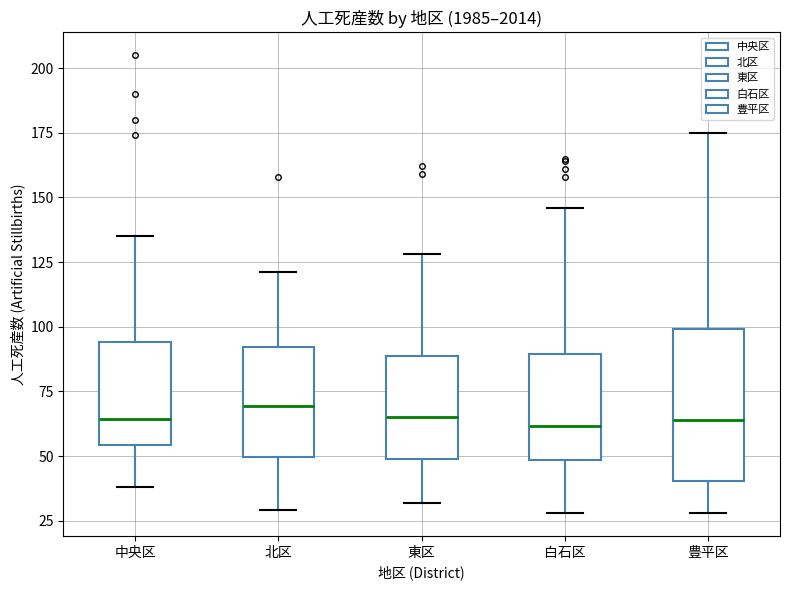

Reading left to right, transcribe this box plot: for each box, give where its median line is, the range the box spans, and where its two whiskers end, as read against the y-axis. The values are not printed on the chart, so give them approximately, as read against the axis.

中央区: median 65, box 55 to 95, whiskers 40 to 135
北区: median 70, box 50 to 90, whiskers 30 to 120
東区: median 65, box 50 to 90, whiskers 30 to 130
白石区: median 60, box 50 to 90, whiskers 30 to 145
豊平区: median 65, box 40 to 100, whiskers 30 to 175